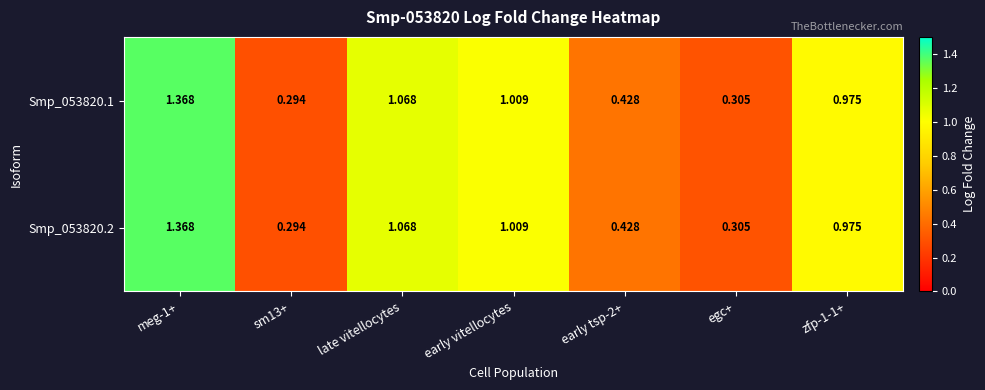

Is the value of Smp_053820.1 at late vitellocytes greater than the value of Smp_053820.2 at early tsp-2+?

Yes